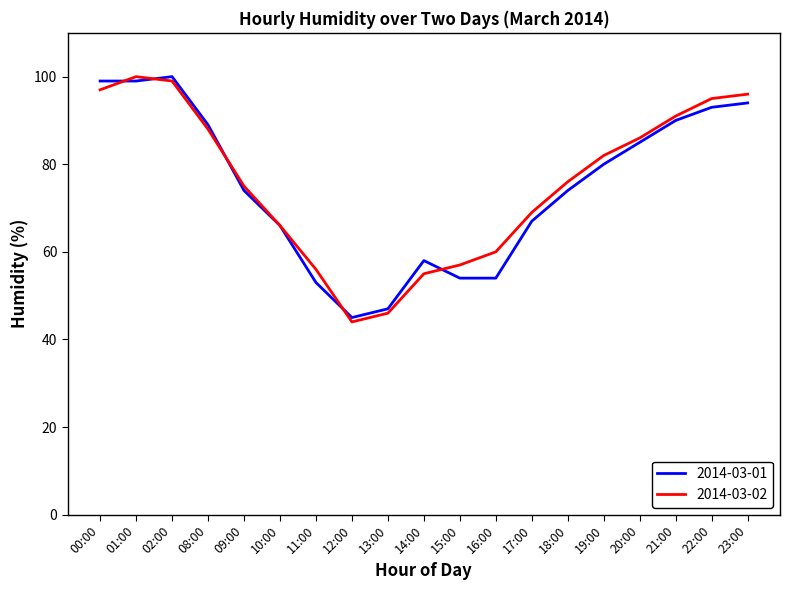

What is the lowest value of the 2014-03-01 series?

45